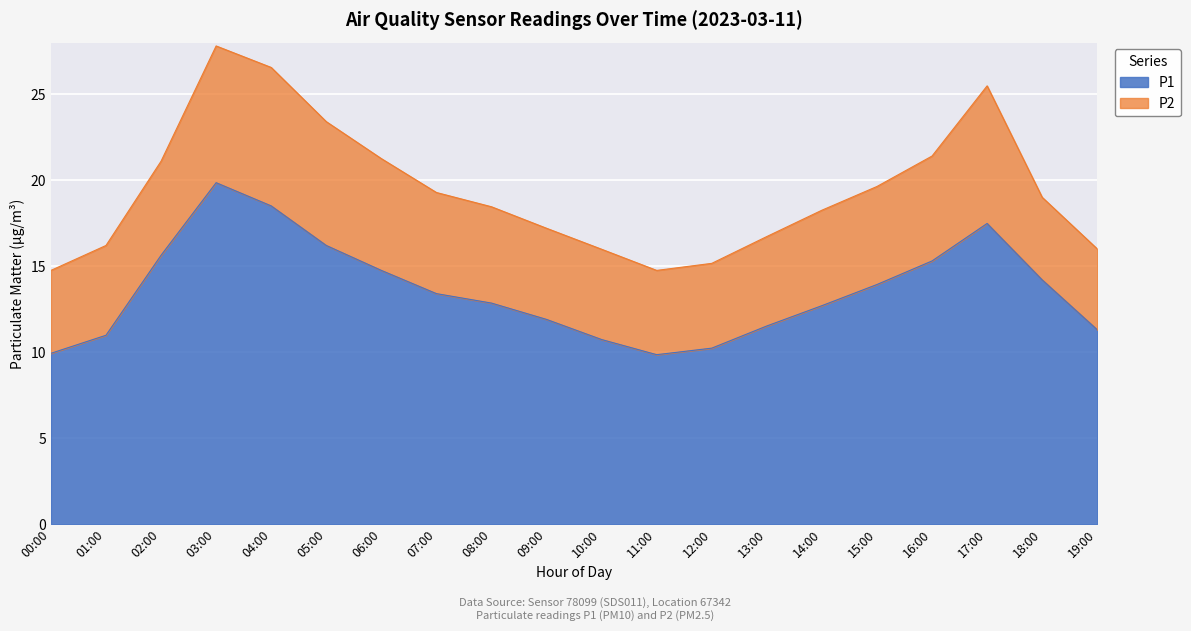

What position from the right is 00:00?

20